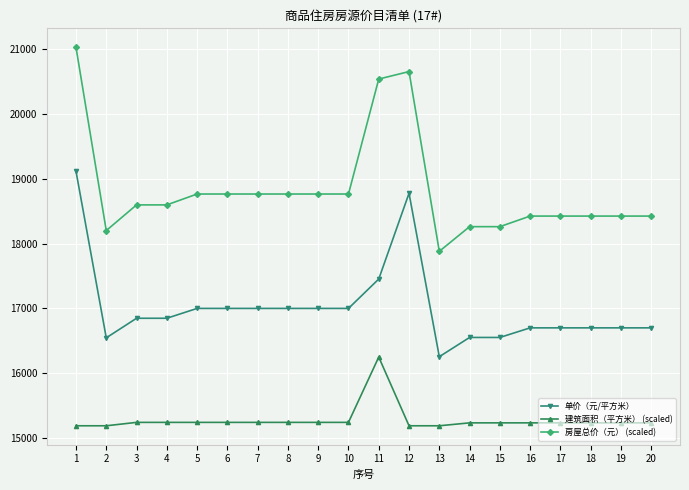

At 16, list the series in order from largest to smallest.

房屋总价（元） (scaled), 单价（元/平方米）, 建筑面积（平方米） (scaled)